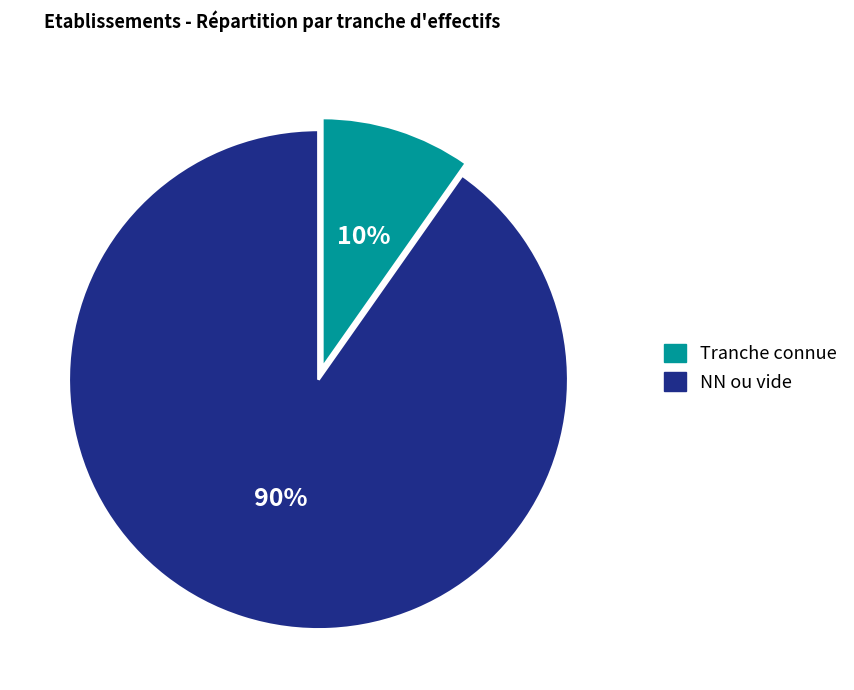

How many segments does this pie chart have?

2